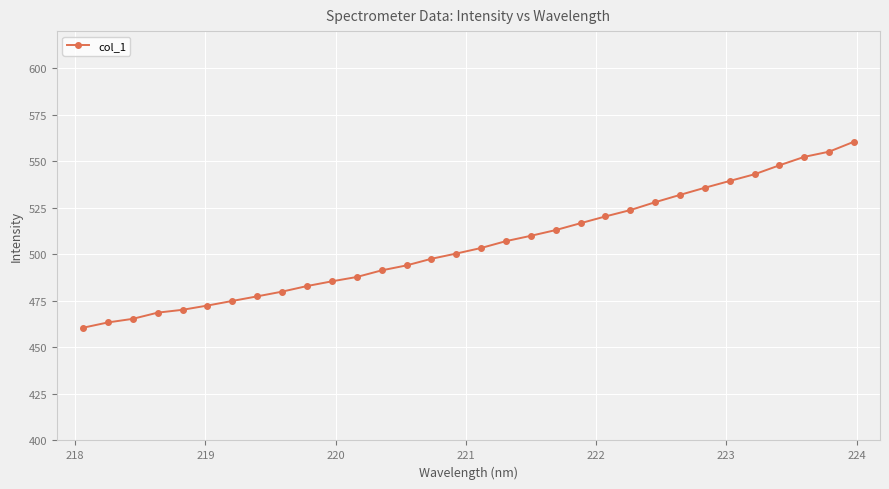

What is the value of the 3rd point from the left?

465.4